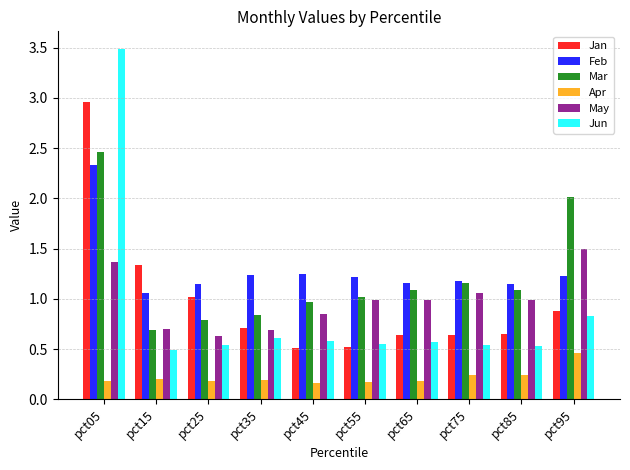

The value of Jan at pct45 is 0.3. True or false?

False